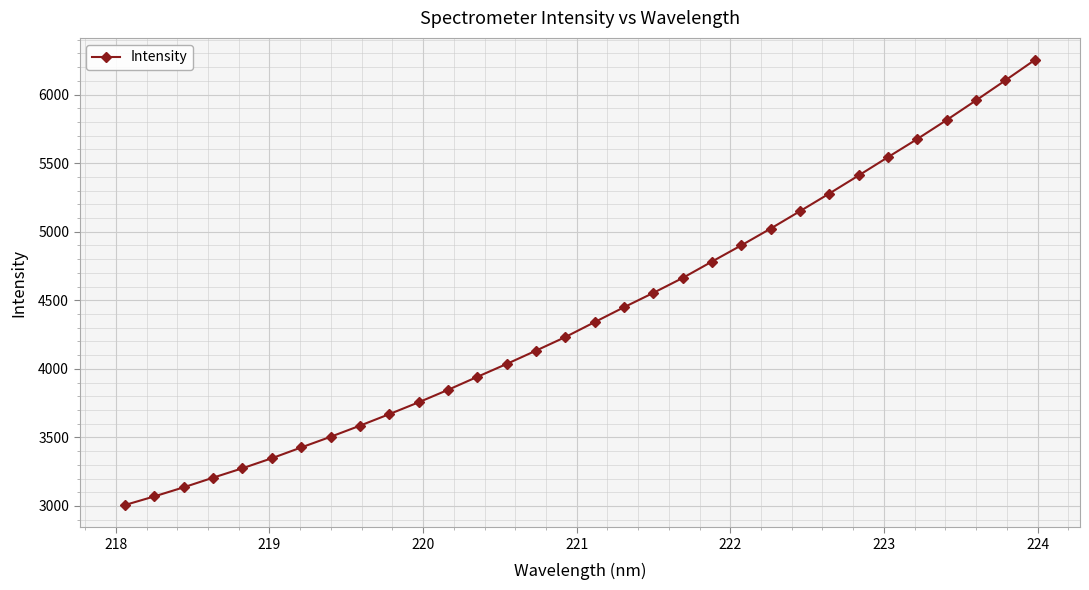

What is the sum of all values?

141072.6